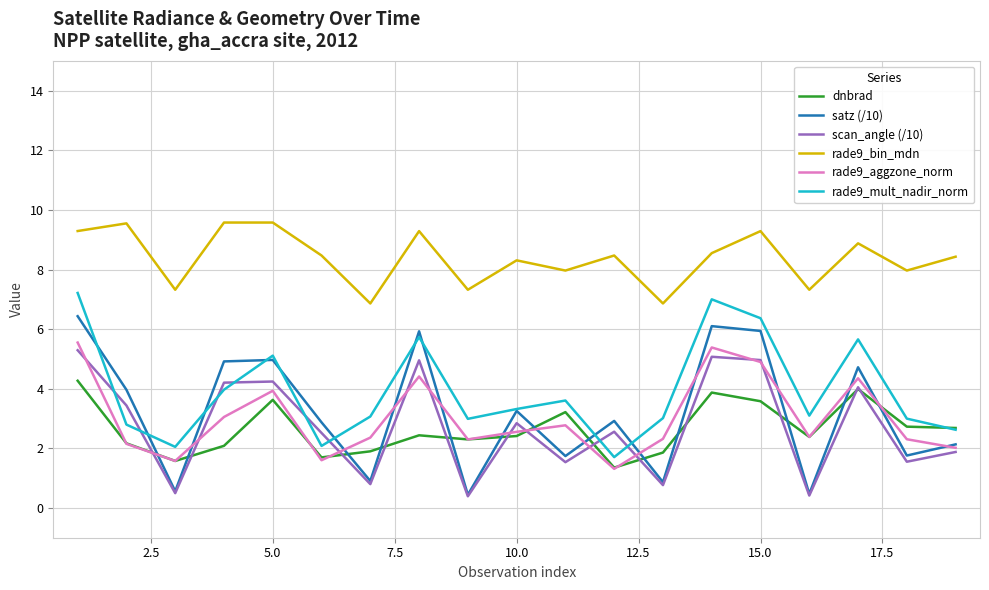

True or false: rade9_aggzone_norm and rade9_bin_mdn cross at least once.

False